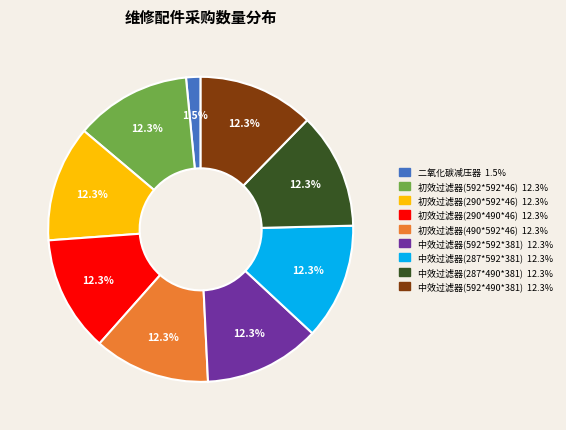

To the nearest percent, what is the combined percentage of 中效过滤器(287*592*381) and 初效过滤器(592*592*46)?

25%